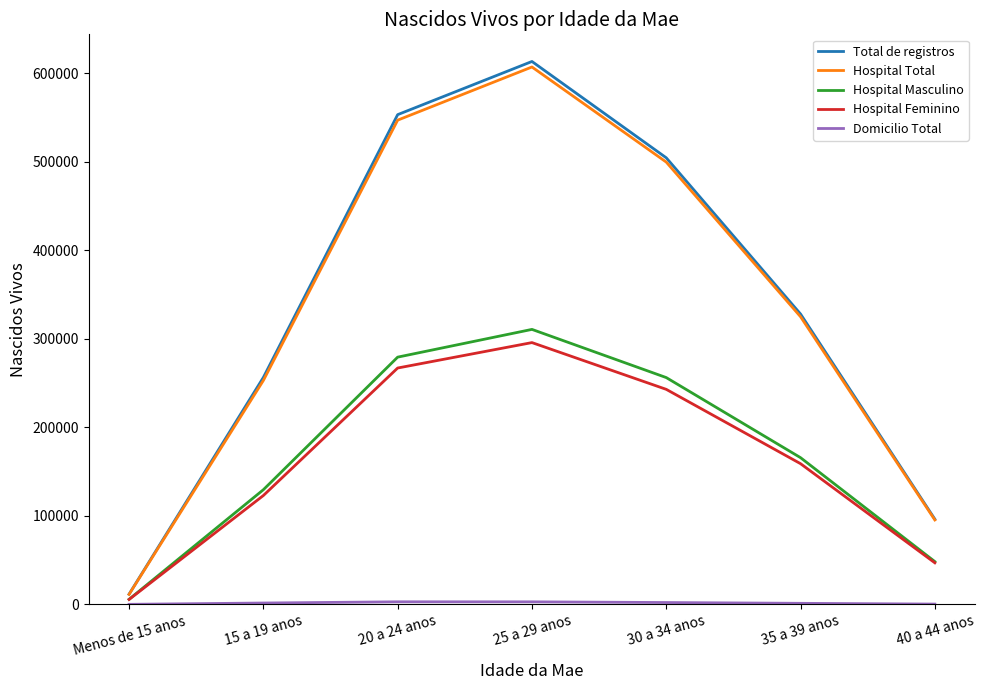

At which label is Hospital Feminino closest to 150595?

35 a 39 anos